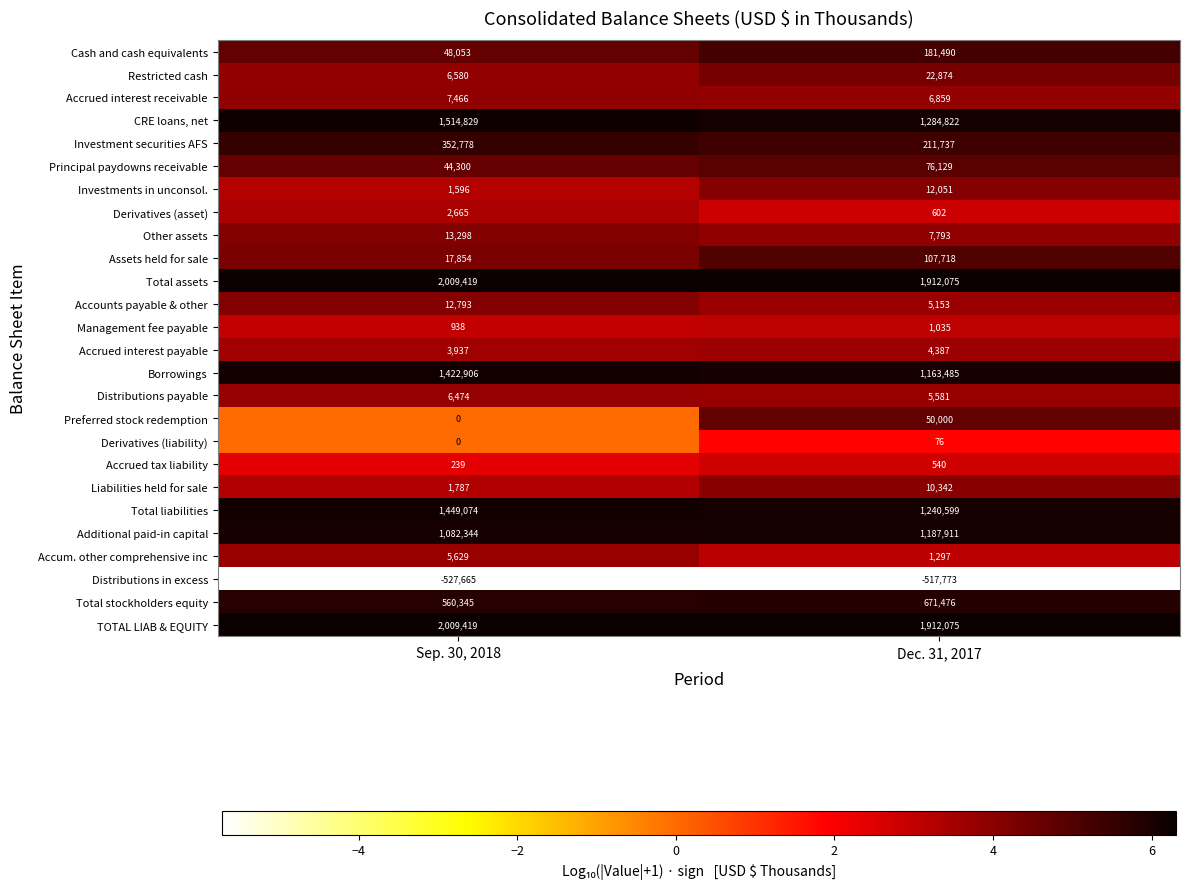

Is the value of TOTAL LIAB & EQUITY at Sep. 30, 2018 greater than the value of Accounts payable & other at Sep. 30, 2018?

Yes